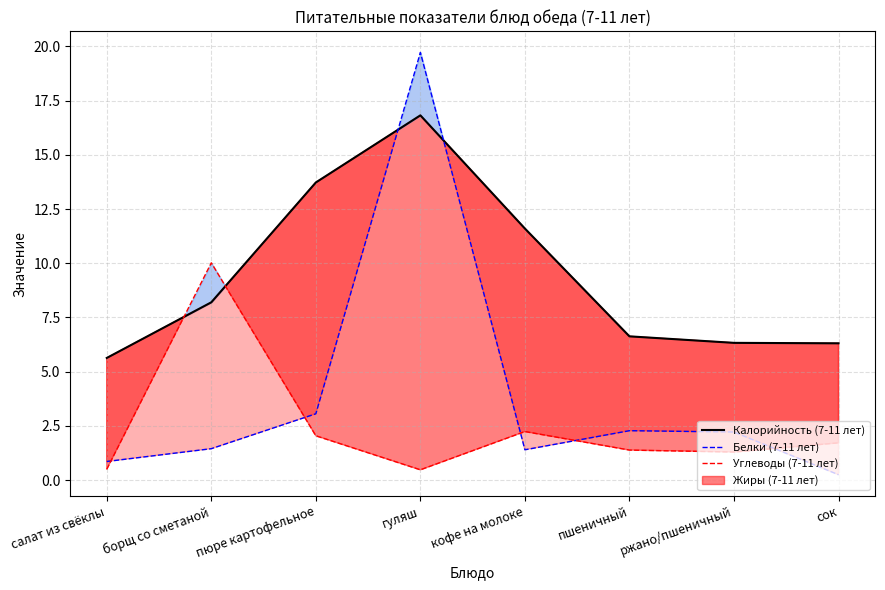

How many lines are shown in the chart?

3